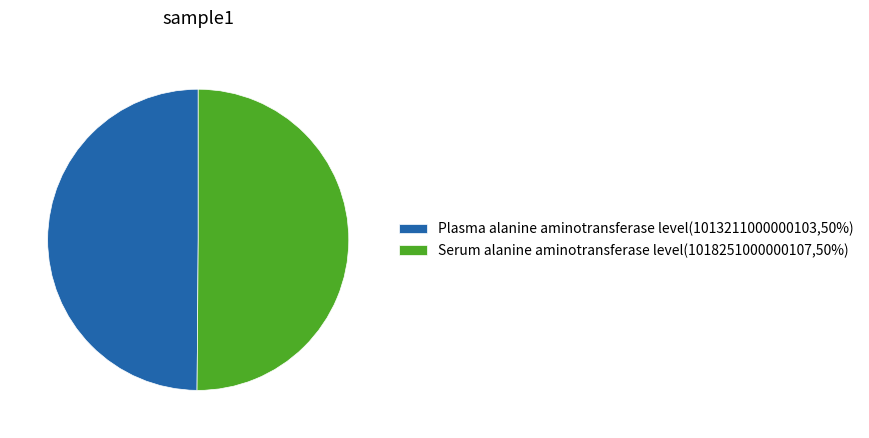

True or false: Serum alanine aminotransferase level(1018251000000107,50%) accounts for 56% of the total.

False